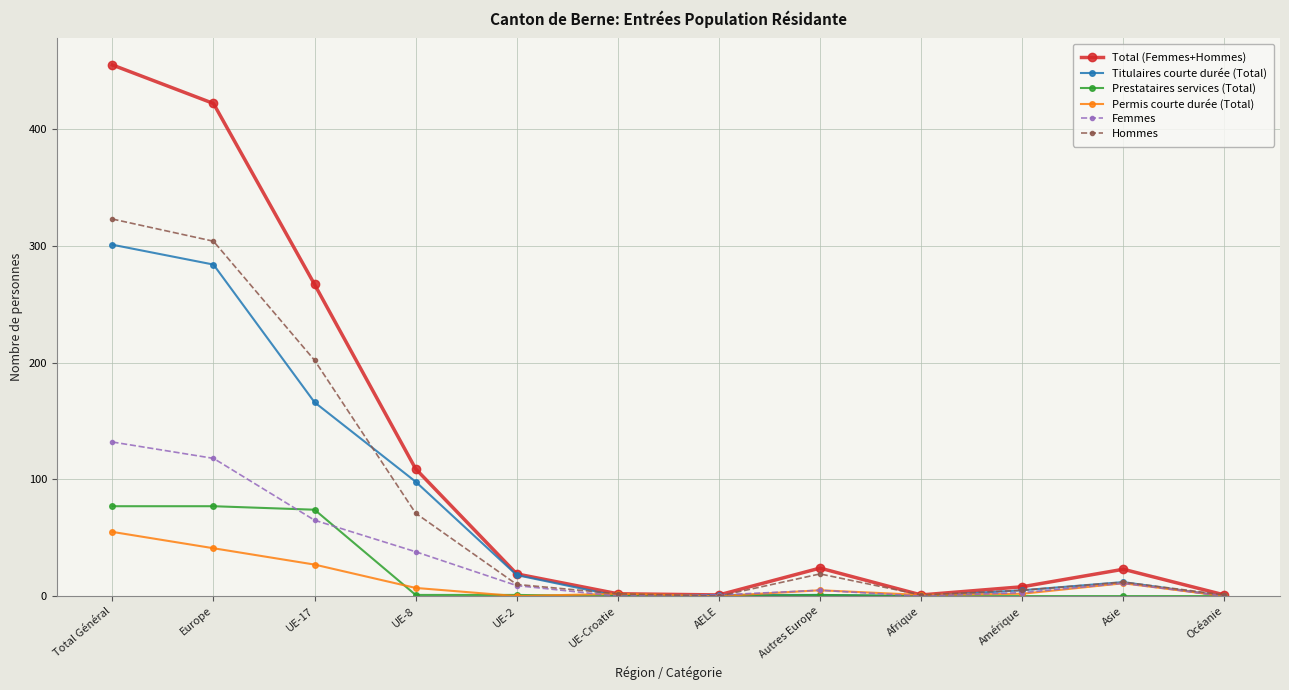

Which category has the highest value across all series?

Total Général